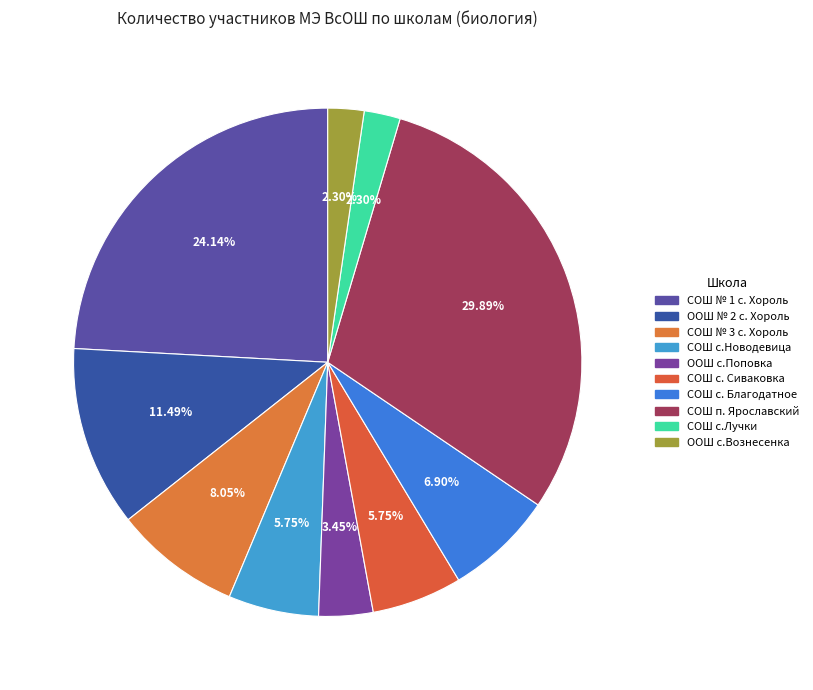

How many slices are in this pie chart?

10